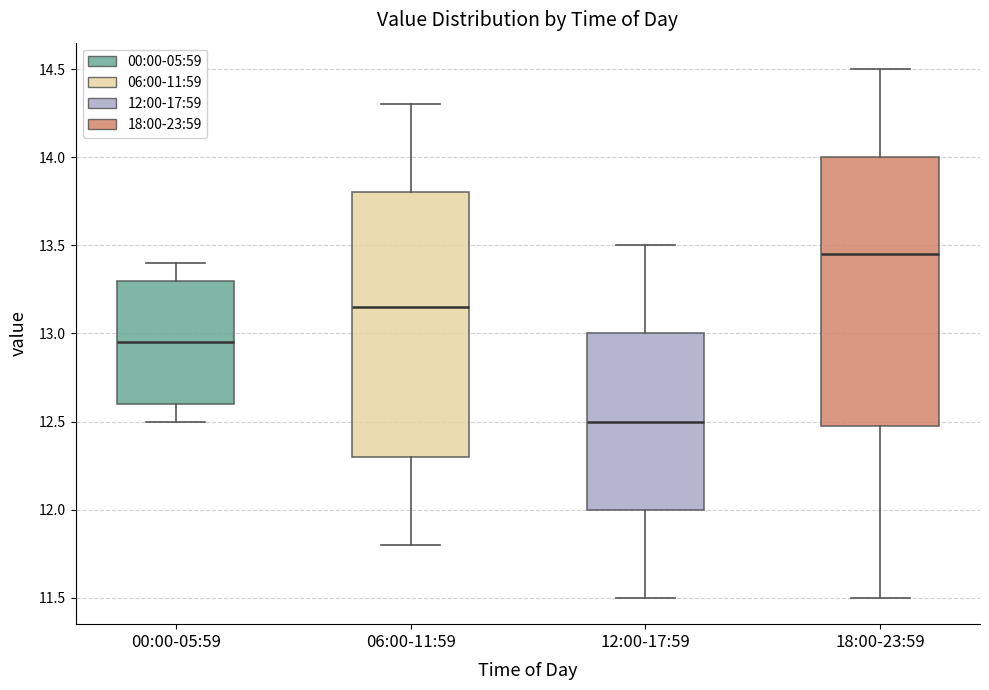

Where is the lower edge of the box for 12:00-17:59 on the y-axis? The values are not printed on the chart, so give them approximately, as read against the axis.

12.00